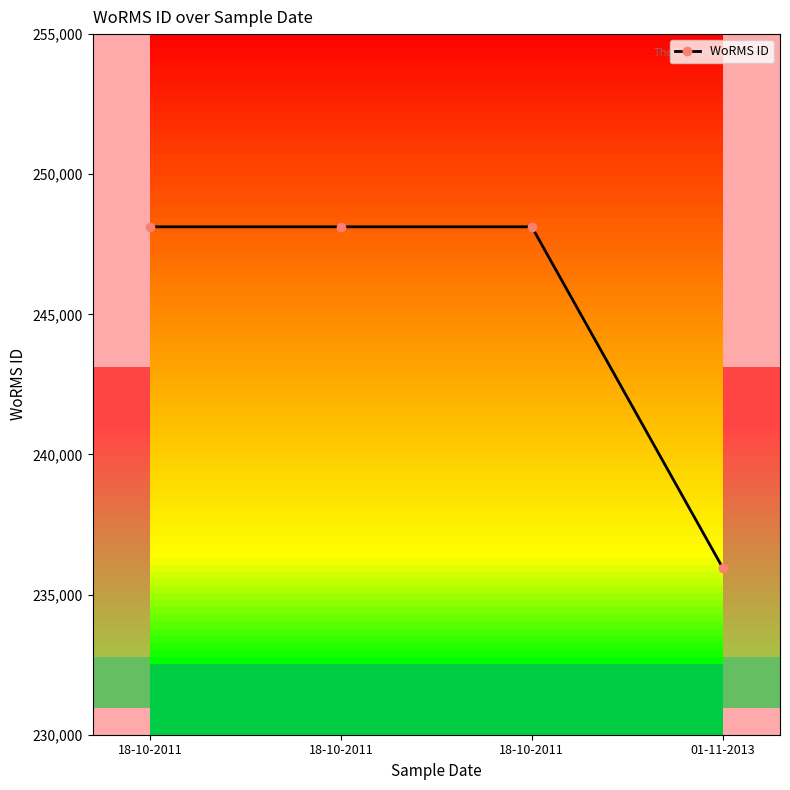

Rank the categories by value from highest to lowest.

18-10-2011, 18-10-2011, 18-10-2011, 01-11-2013